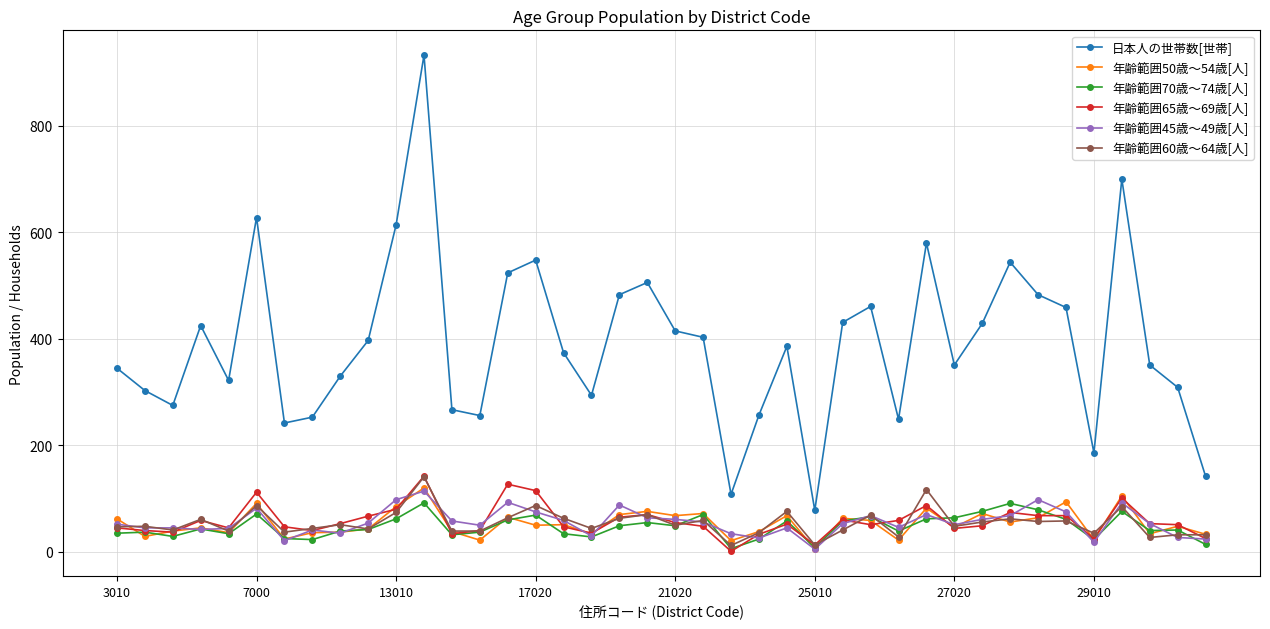

At how many categories does at least one series exceed 212?

36